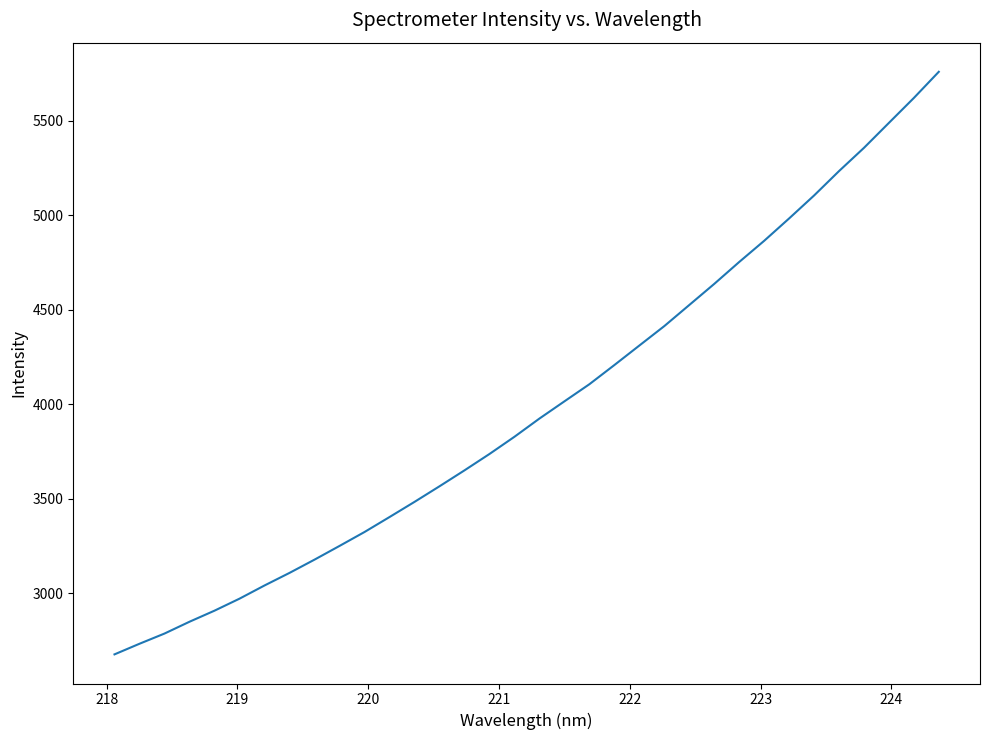

What is the difference between the maximum and minimum values?

3082.0